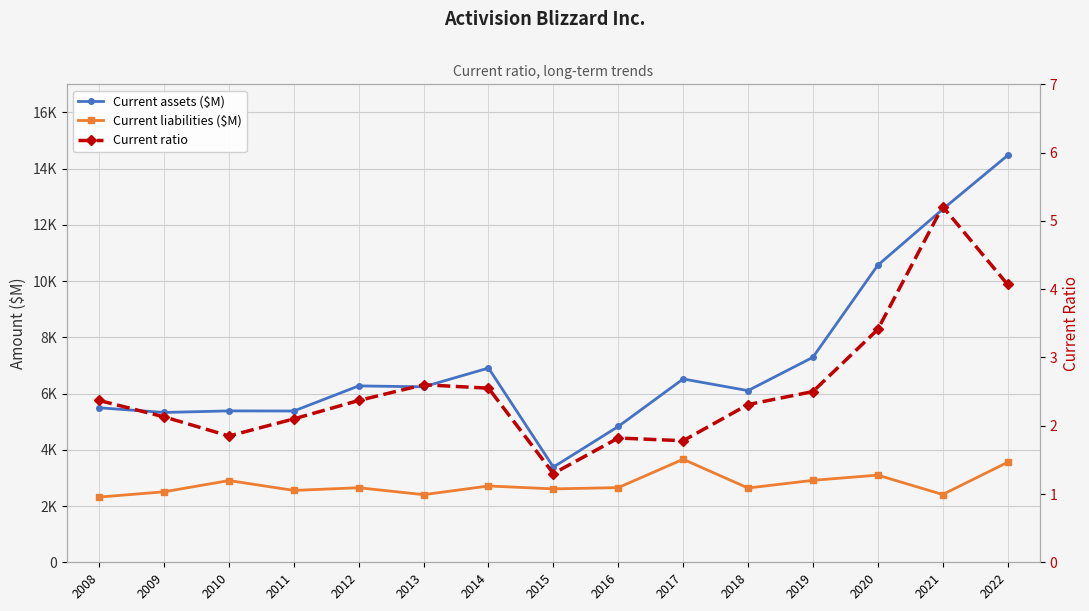

At which category does Current liabilities ($M) reach its first local valley?

2011